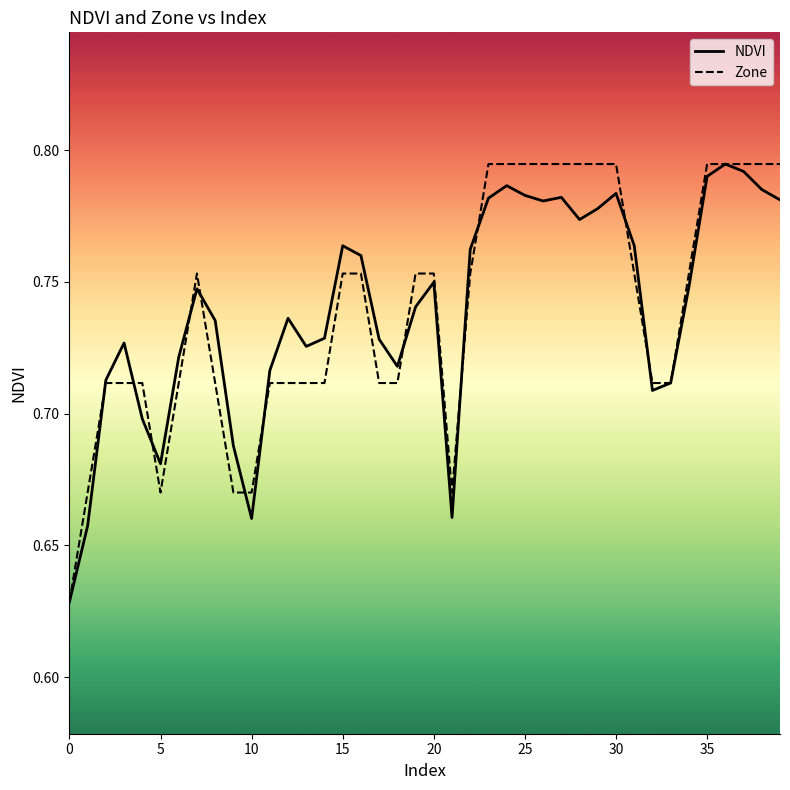

How many NDVI values are between 0 and 1?

40